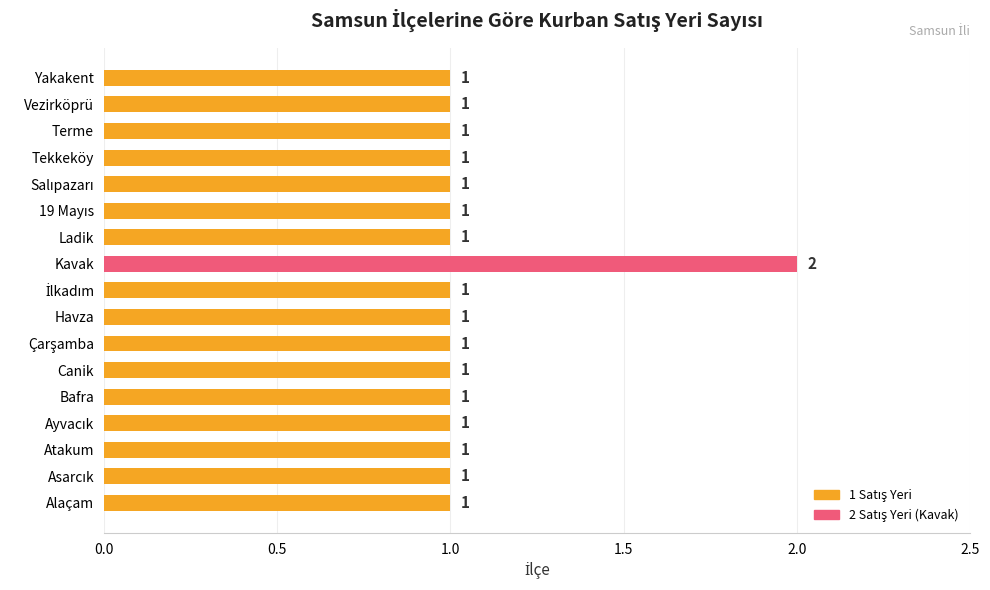

Does the chart contain stacked bars?

No